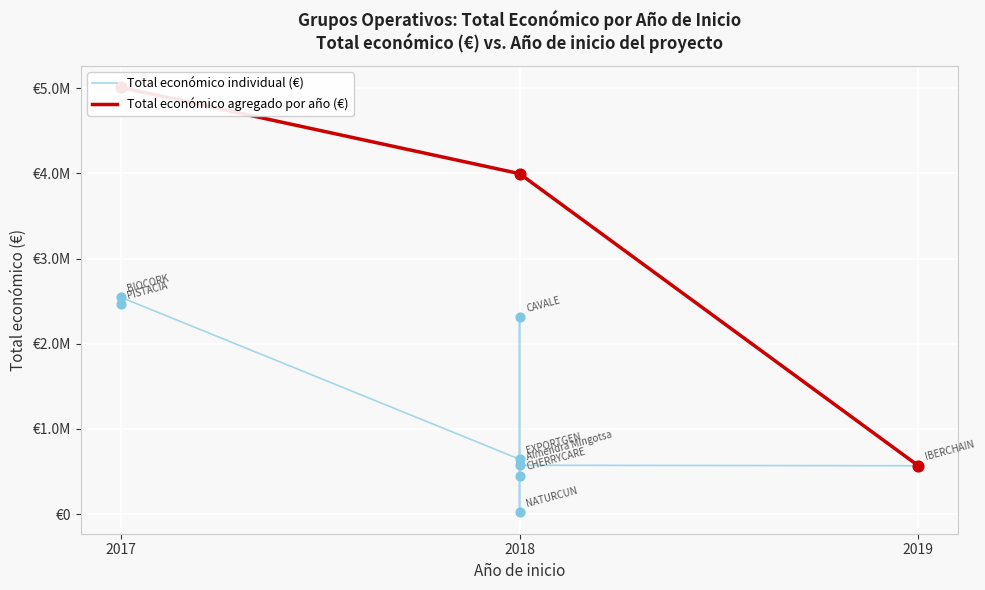

What is the change in value from NATURCUN to Almendra Mingotsa?

+554522